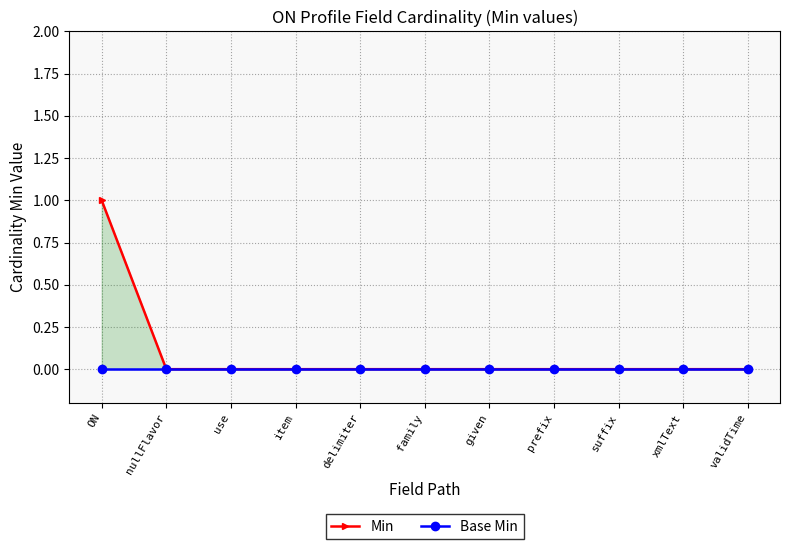

Where is Base Min nearest to the value 0?

ON